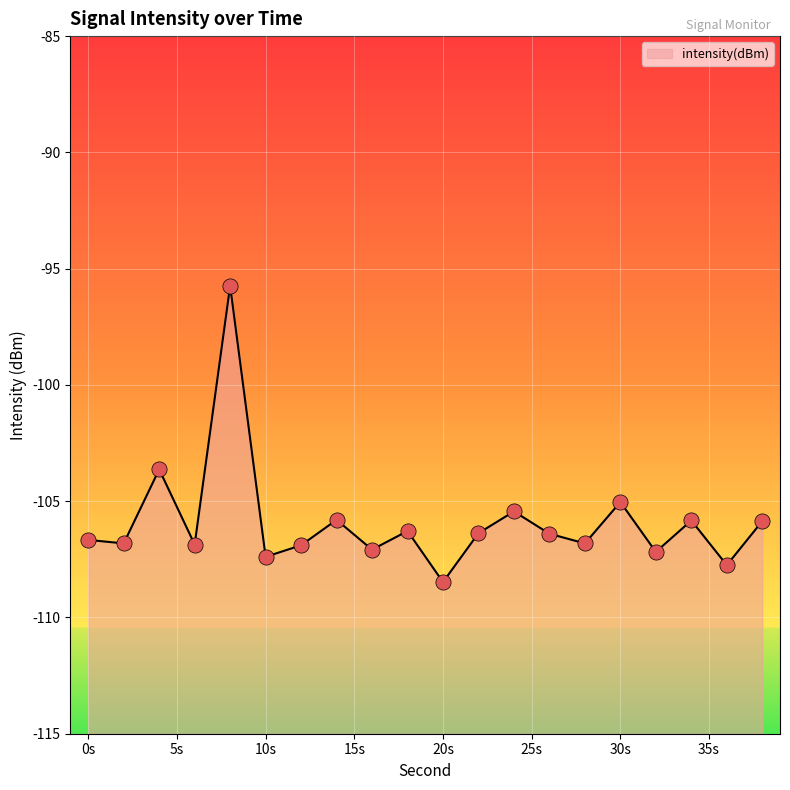

Which has a higher value, 38 or 10?

38